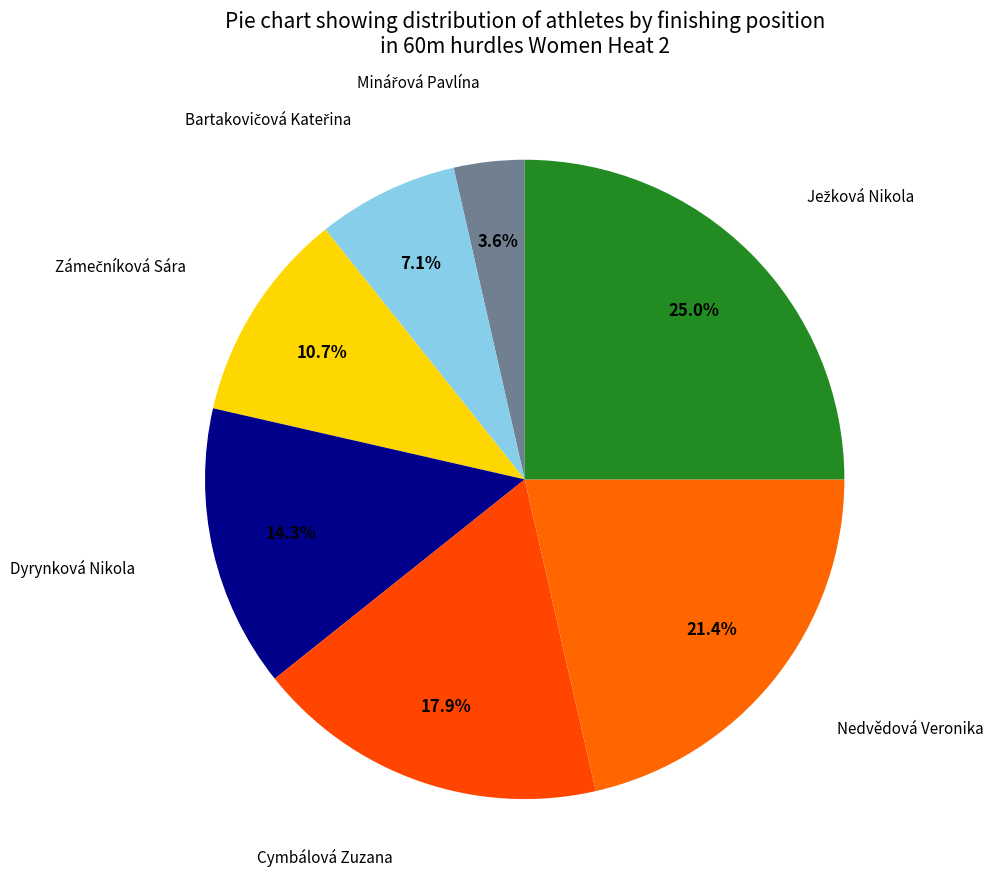

Does any single category account for the majority?

No